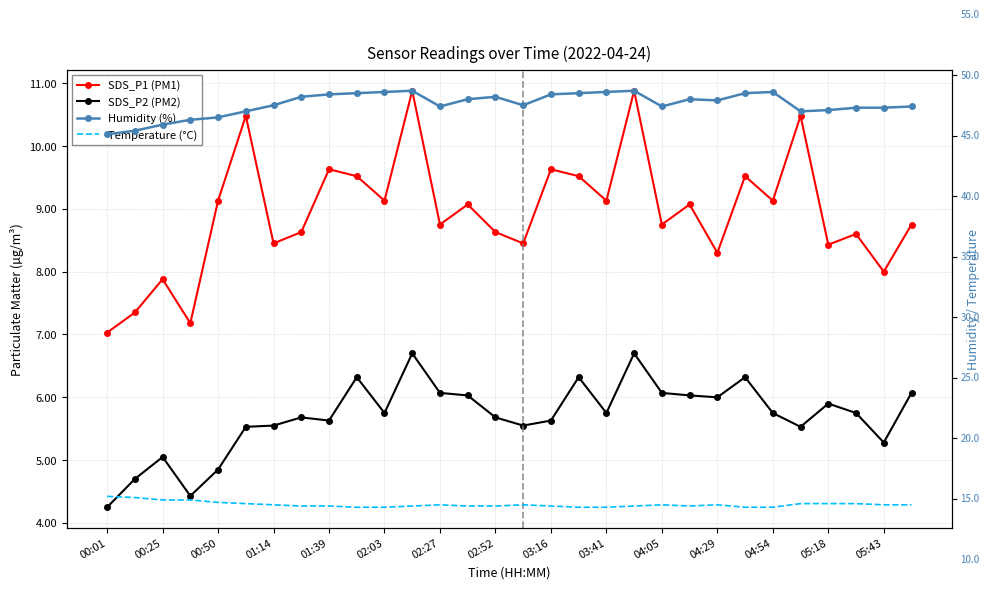

What are all the series names shown in the legend?

SDS_P1, SDS_P2, Temp, Humidity